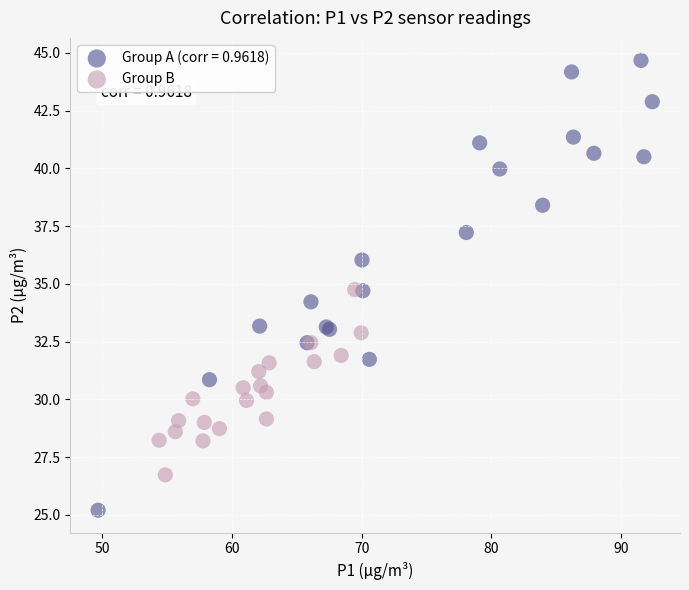

Which series has the widest spread of Y values?

Group A (corr = 0.9618)